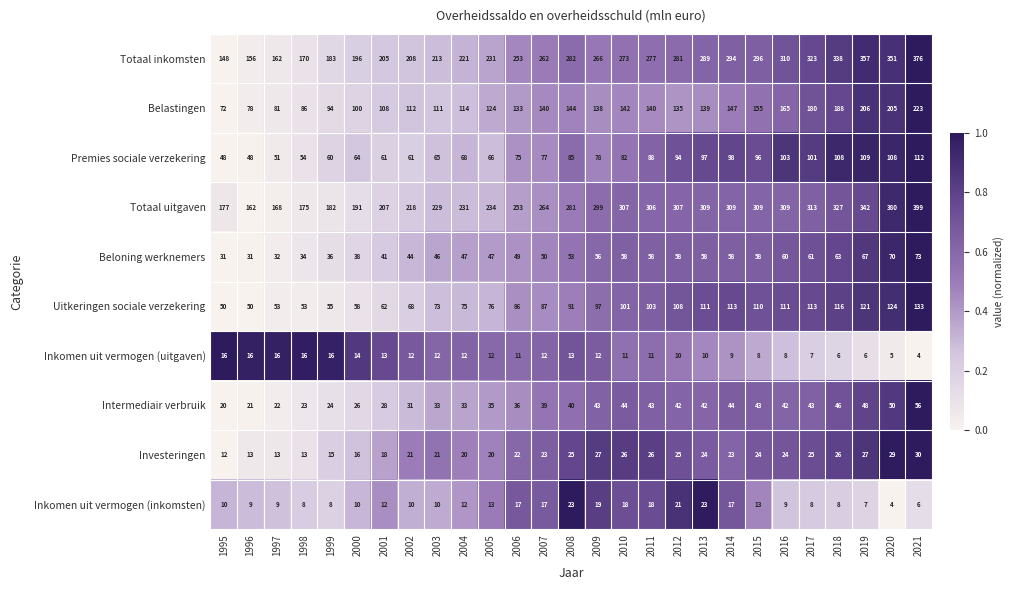

Between 2008 and 2019, which series saw the biggest shift?

Totaal inkomsten